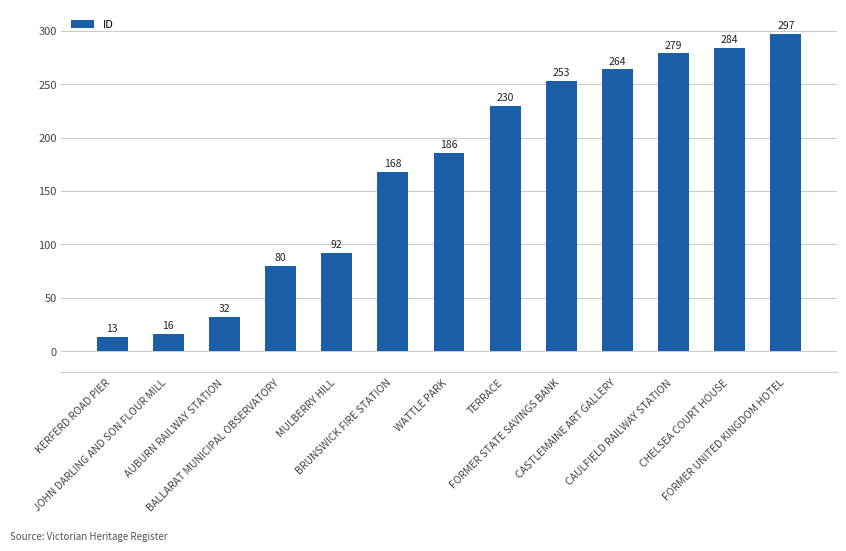

What is the average value?

169